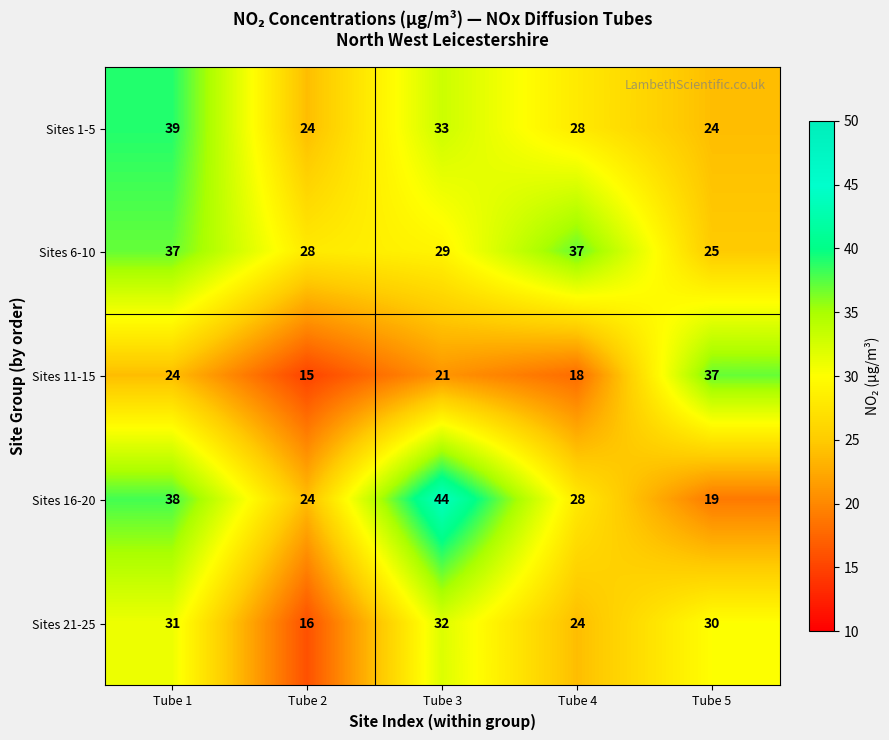

Reading right to left, list all the values displayed in this chart.

Sites 1-5: 24	28	33	24	39
Sites 6-10: 25	37	29	28	37
Sites 11-15: 37	18	21	15	24
Sites 16-20: 19	28	44	24	38
Sites 21-25: 30	24	32	16	31